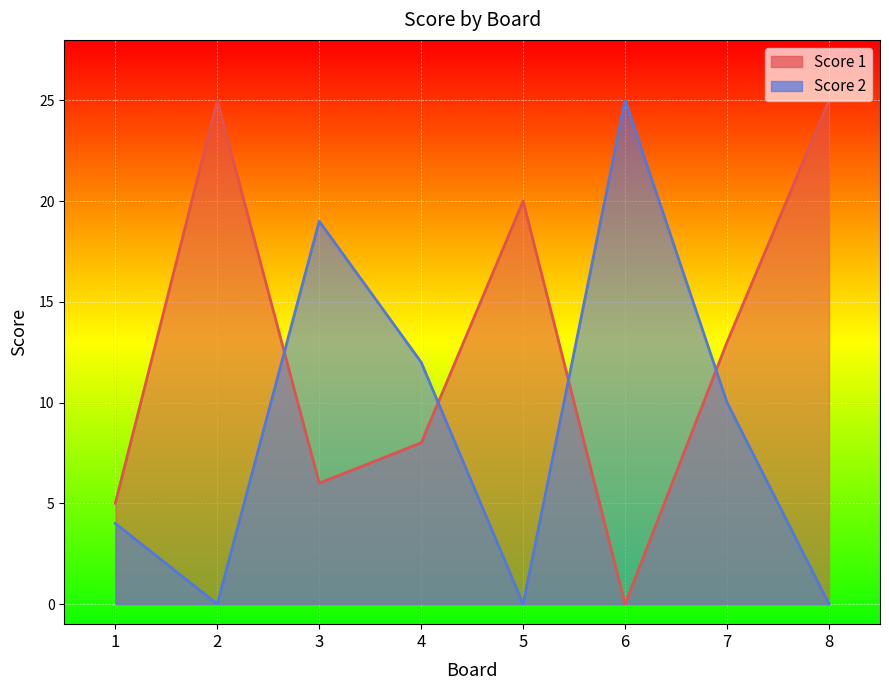

At which category does Score 2 reach its first local valley?

2